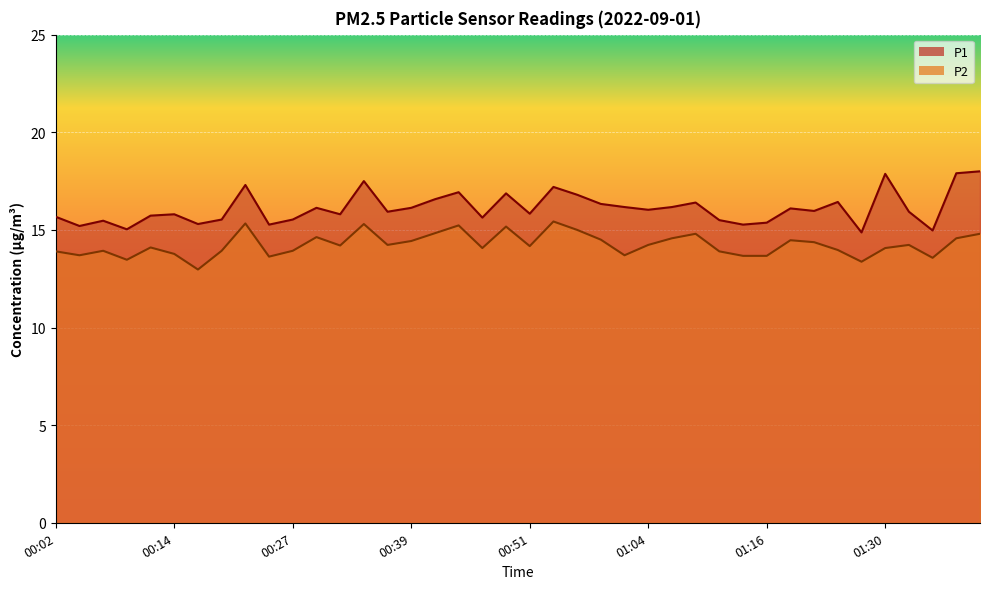

What is the difference between the maximum and minimum values in the P1 series?

3.1